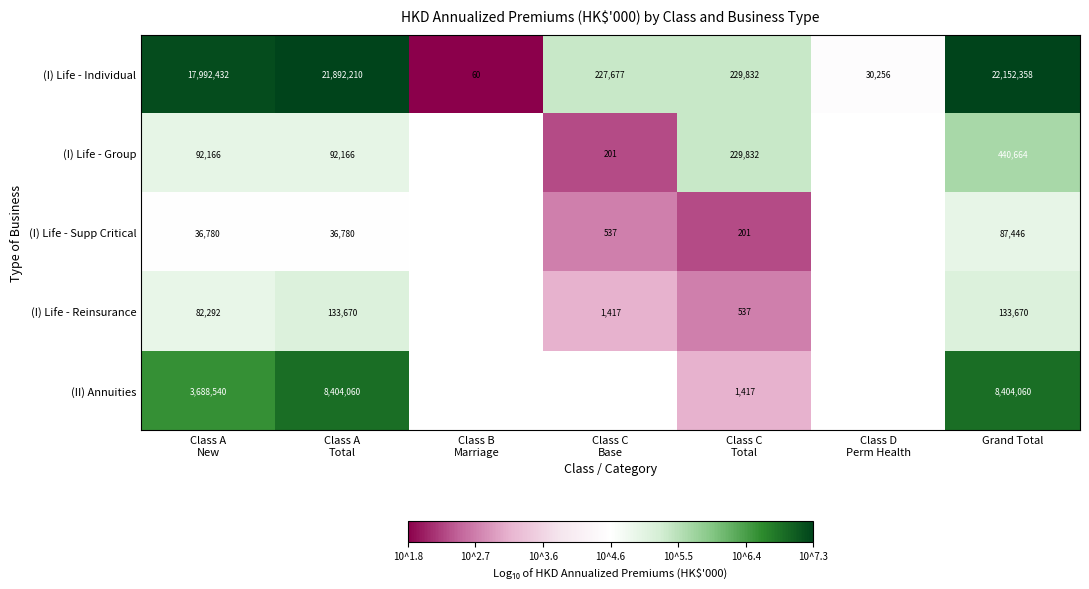

Between Class A New and Class B Marriage, which series saw the biggest shift?

(I) Life - Individual